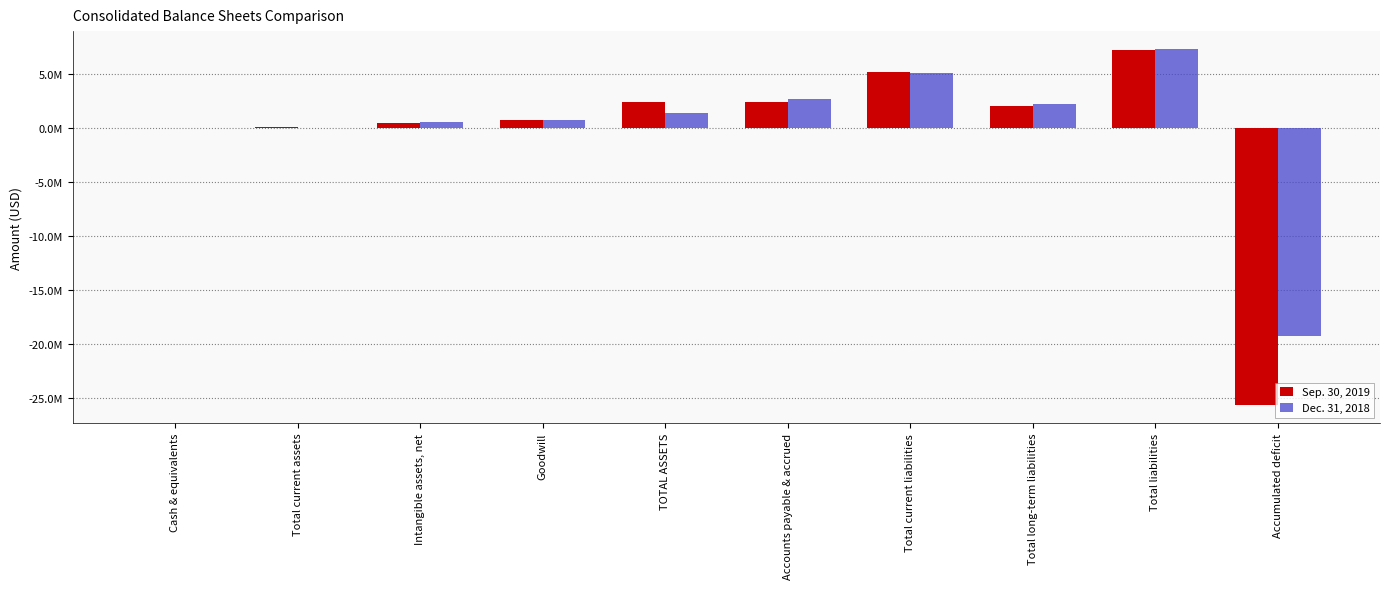

What are all the series names shown in the legend?

Sep. 30, 2019, Dec. 31, 2018